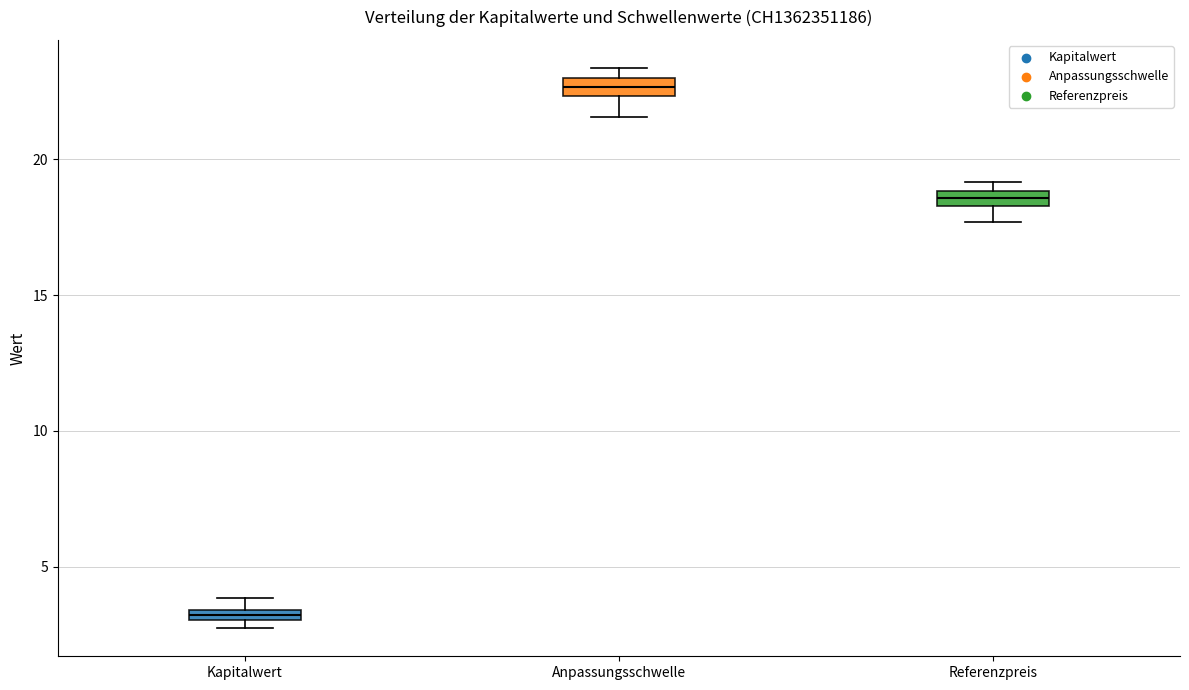

Which box's median line is the highest?

Anpassungsschwelle